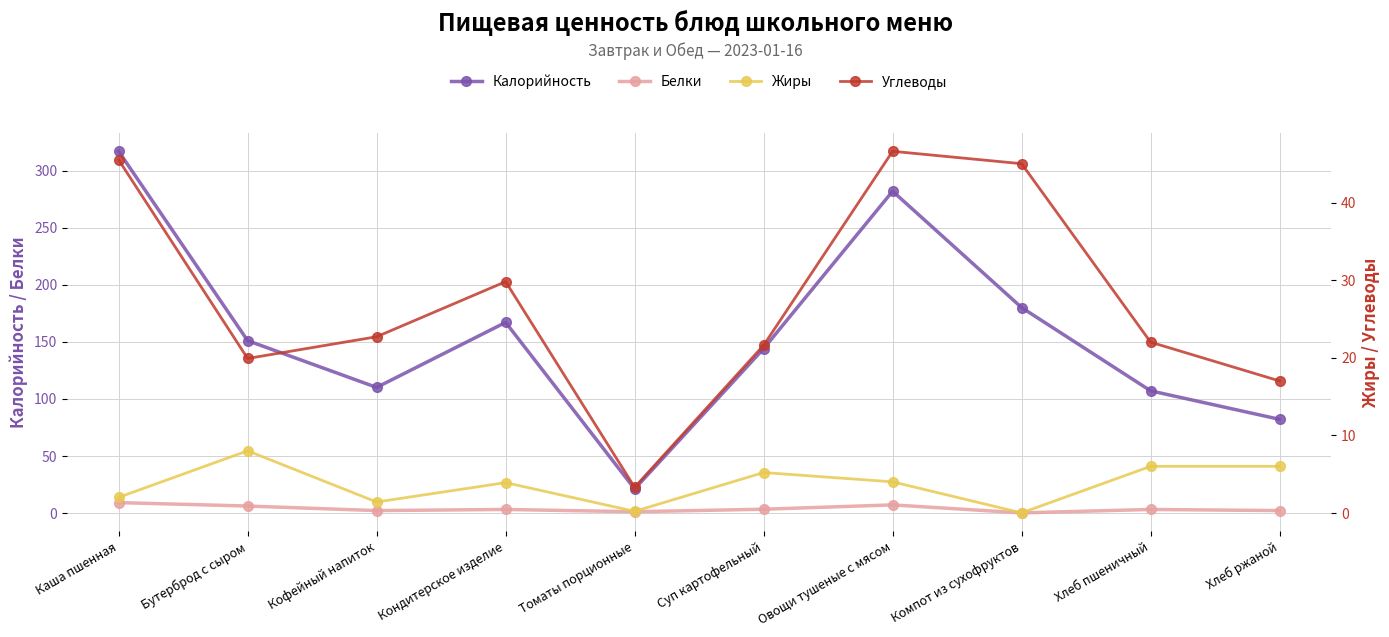

How many categories are shown in the chart?

10